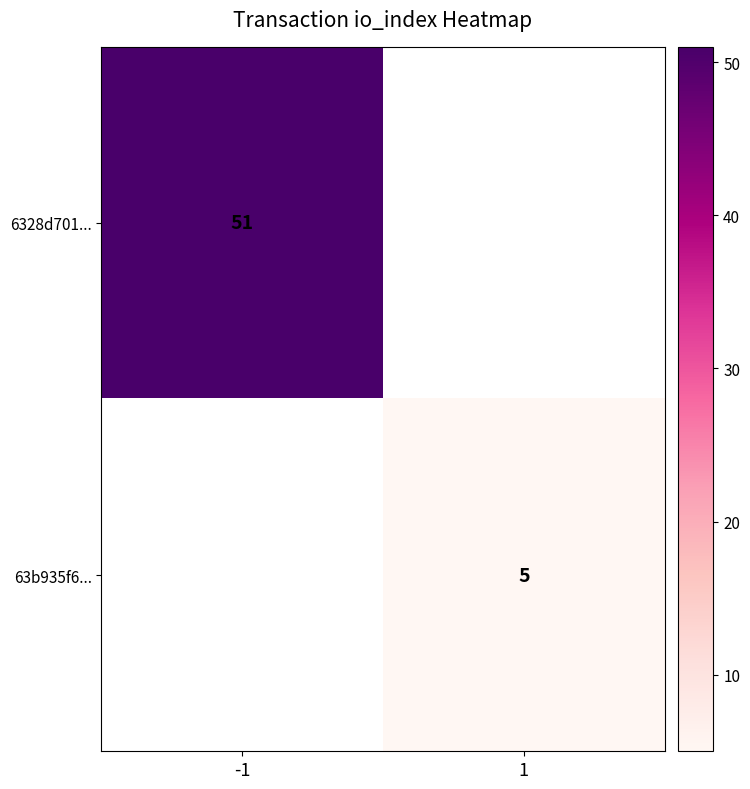

Is it true that 6328d701... equals 51 at -1?

True